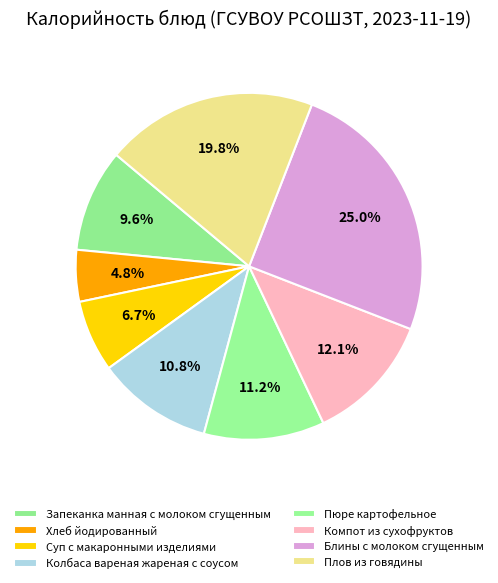

How many slices are in this pie chart?

8